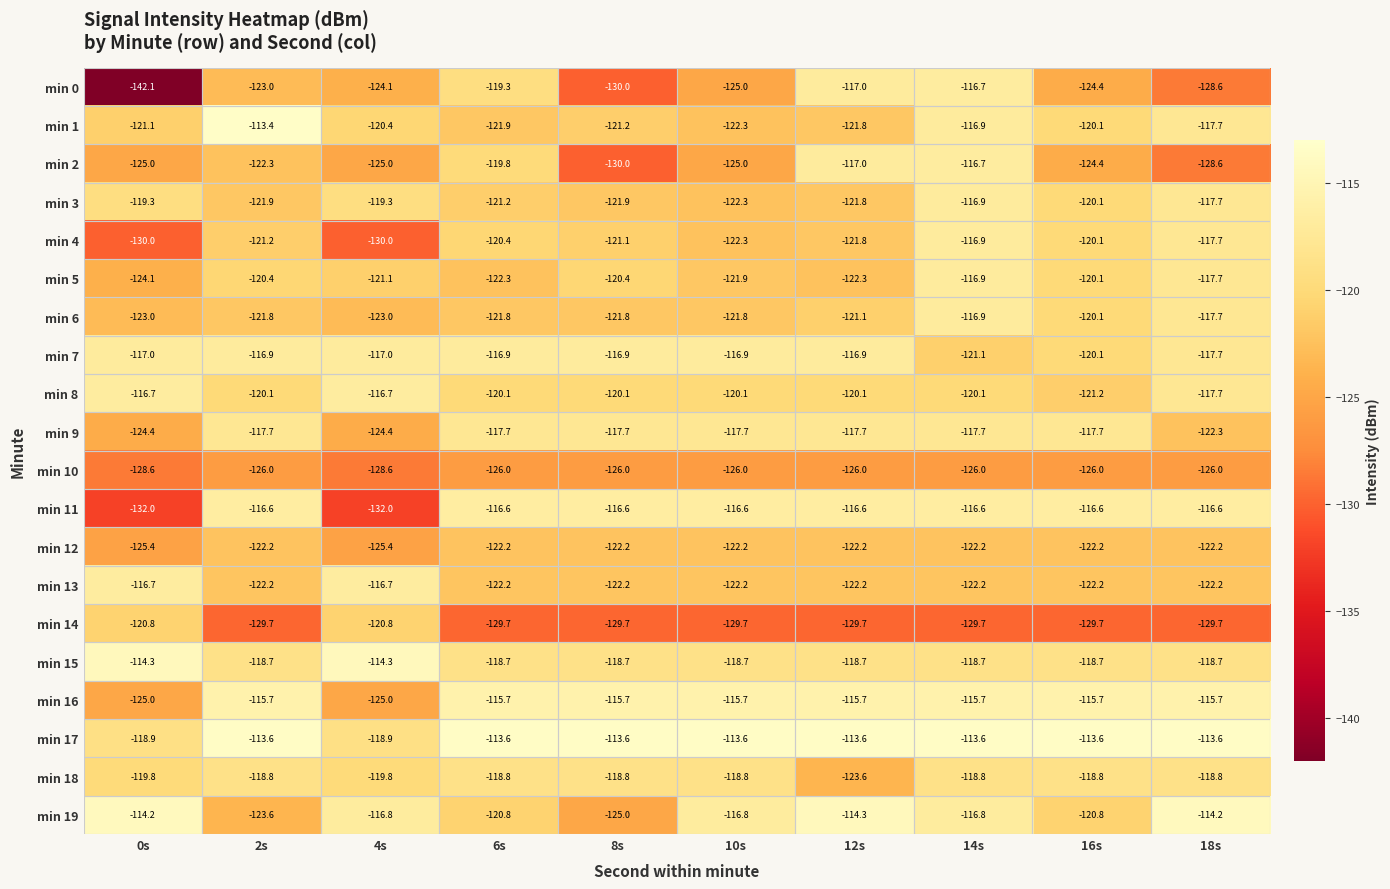

Between 4s and 6s, which series saw the biggest shift?

min 11